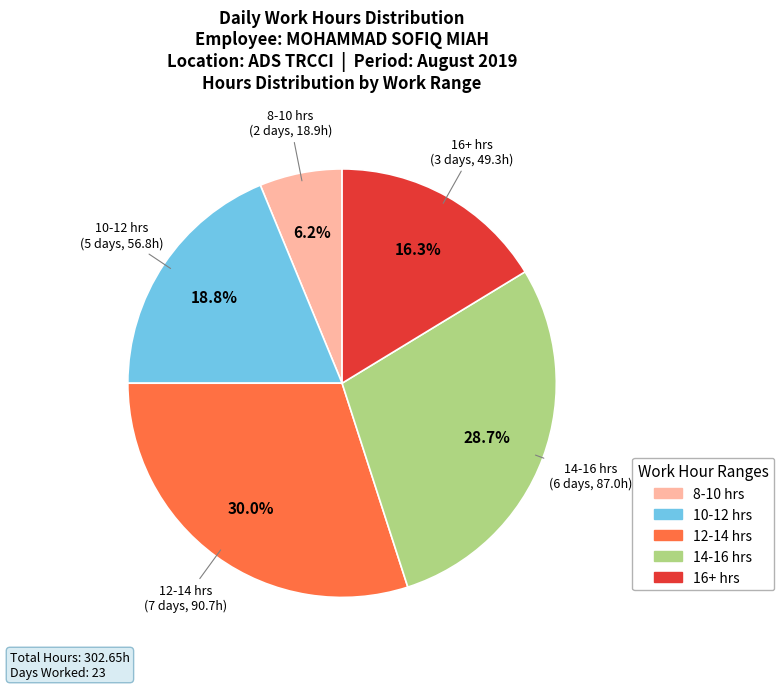

Does any single category account for the majority?

No